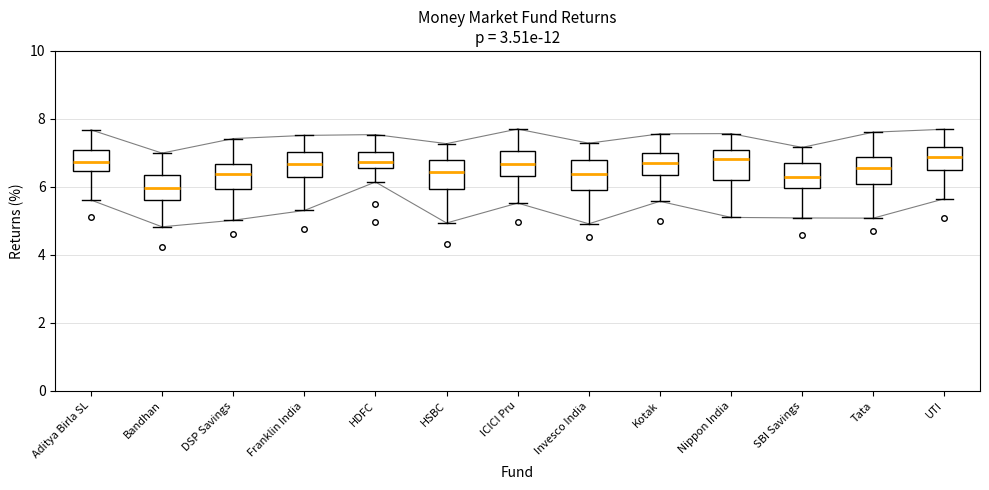

Reading left to right, transcribe this box plot: for each box, give where its median line is, the range the box spans, and where its two whiskers end, as read against the y-axis. The values are not printed on the chart, so give them approximately, as read against the axis.

Aditya Birla SL: median 6.8, box 6.4 to 7.0, whiskers 5.6 to 7.6
Bandhan: median 6.0, box 5.6 to 6.4, whiskers 4.8 to 7.0
DSP Savings: median 6.4, box 6.0 to 6.6, whiskers 5.0 to 7.4
Franklin India: median 6.6, box 6.2 to 7.0, whiskers 5.4 to 7.6
HDFC: median 6.8, box 6.6 to 7.0, whiskers 6.2 to 7.6
HSBC: median 6.4, box 6.0 to 6.8, whiskers 5.0 to 7.2
ICICI Pru: median 6.6, box 6.4 to 7.0, whiskers 5.6 to 7.8
Invesco India: median 6.4, box 6.0 to 6.8, whiskers 5.0 to 7.2
Kotak: median 6.8, box 6.4 to 7.0, whiskers 5.6 to 7.6
Nippon India: median 6.8, box 6.2 to 7.0, whiskers 5.2 to 7.6
SBI Savings: median 6.4, box 6.0 to 6.8, whiskers 5.0 to 7.2
Tata: median 6.6, box 6.0 to 6.8, whiskers 5.0 to 7.6
UTI: median 6.8, box 6.4 to 7.2, whiskers 5.6 to 7.6